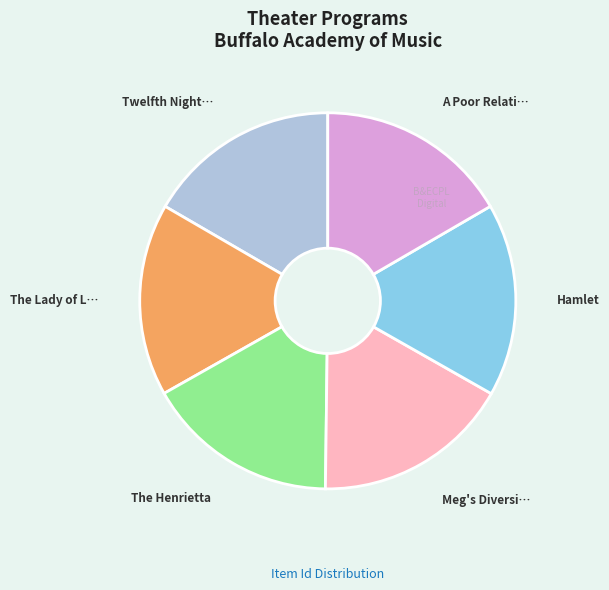

Is there a majority slice in this chart?

No